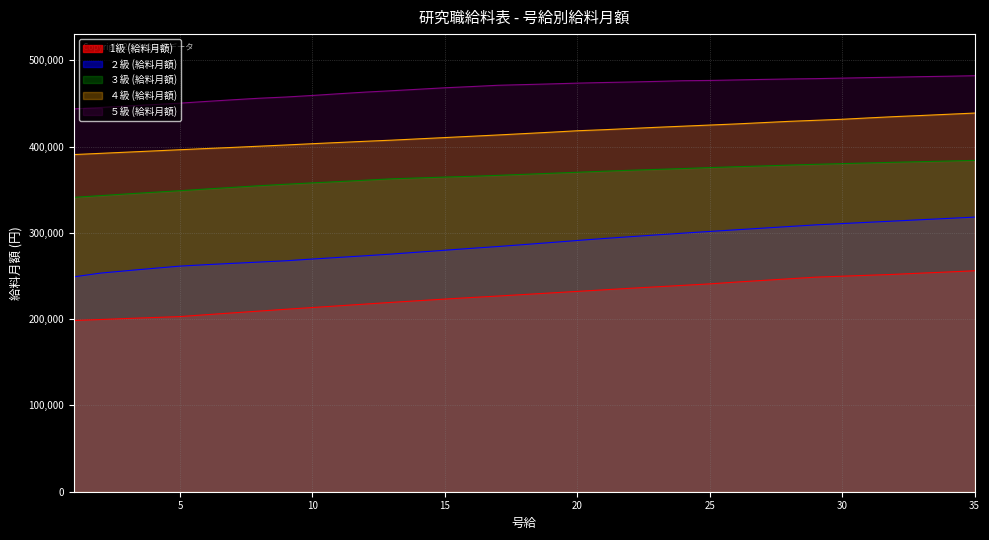

What is the difference between the maximum and minimum values in the ２級 (給料月額) series?

69200